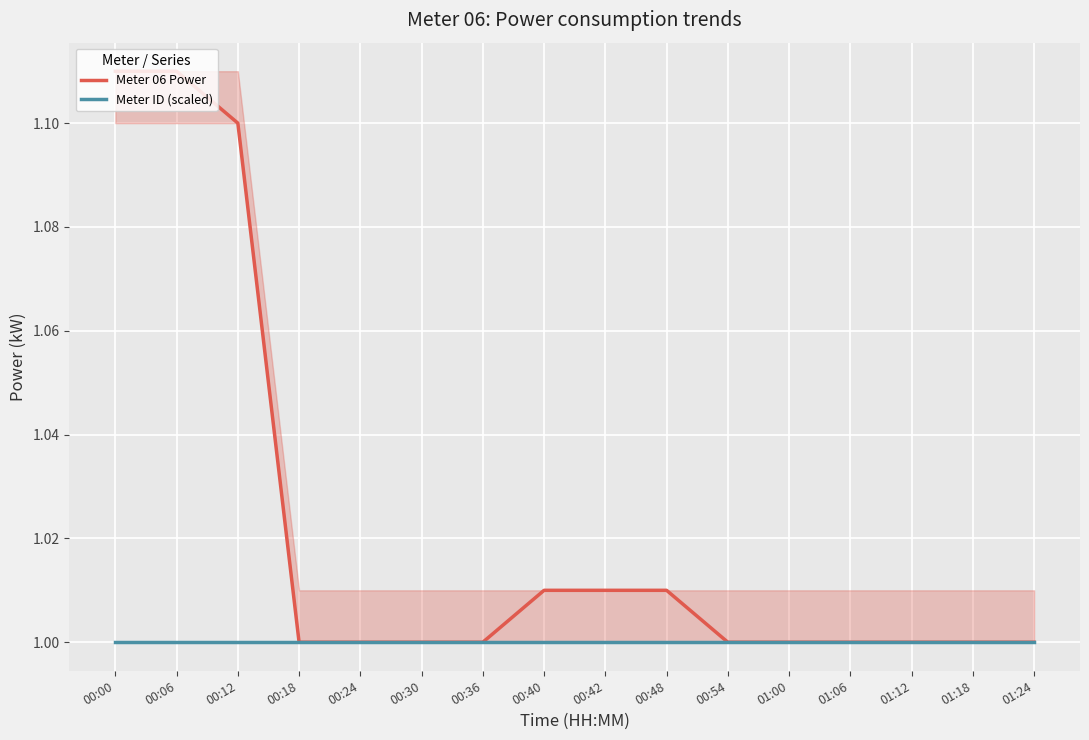

Rank the series by their maximum value, from lowest to highest.

Meter ID (scaled), Meter 06 Power